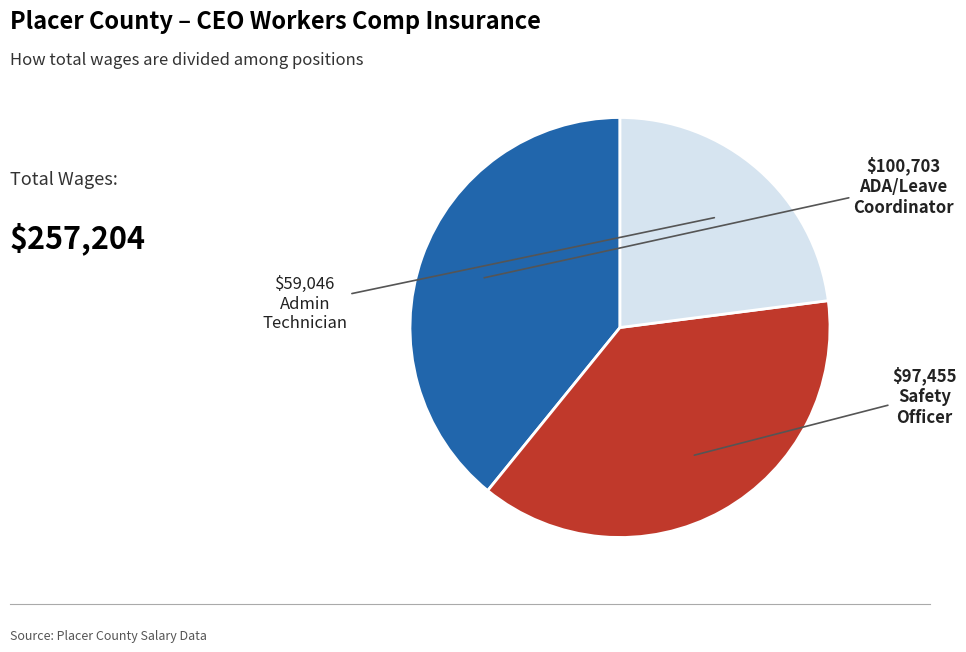

Is there any slice that represents more than half of the pie?

No